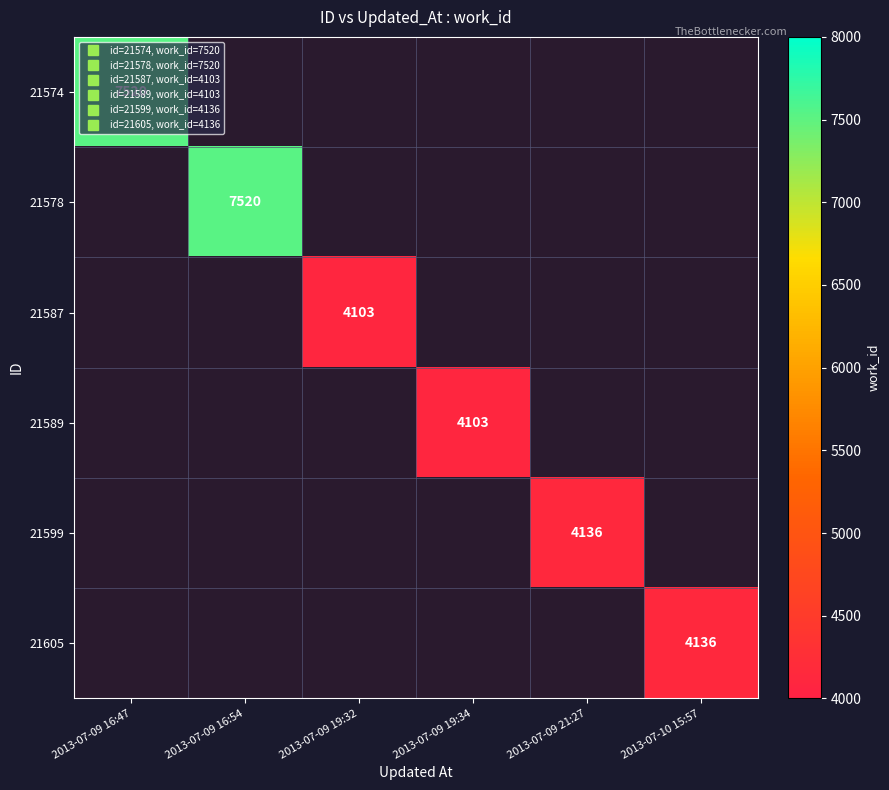

How many categories are shown in the chart?

6